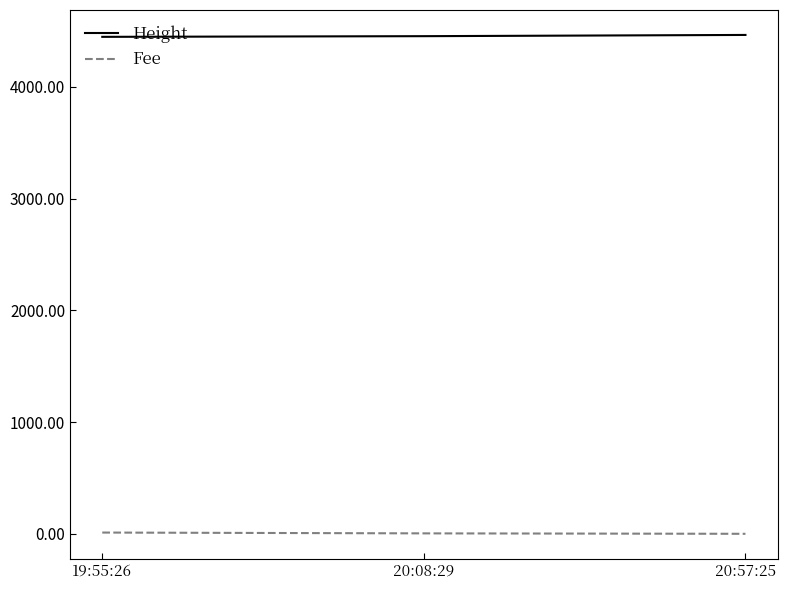

What is the sum of the Fee values at 20:08:29 and 20:57:25?

4.0